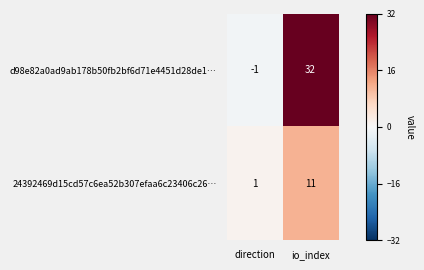

At which category is the sum across all series the highest?

io_index